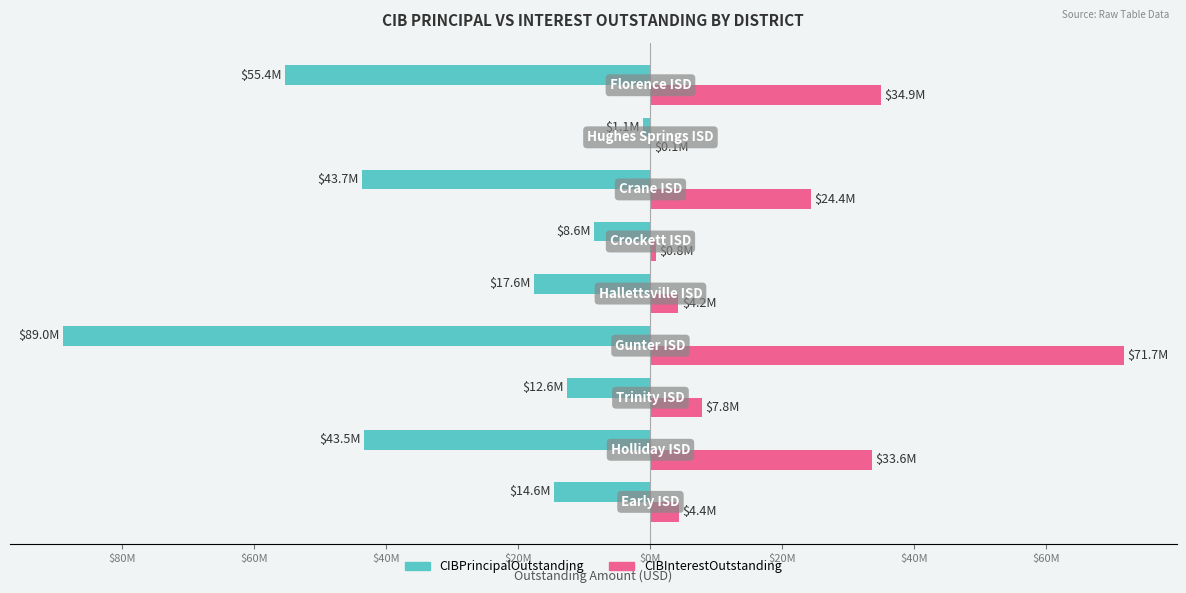

What are all the series names shown in the legend?

CIBPrincipalOutstanding, CIBInterestOutstanding